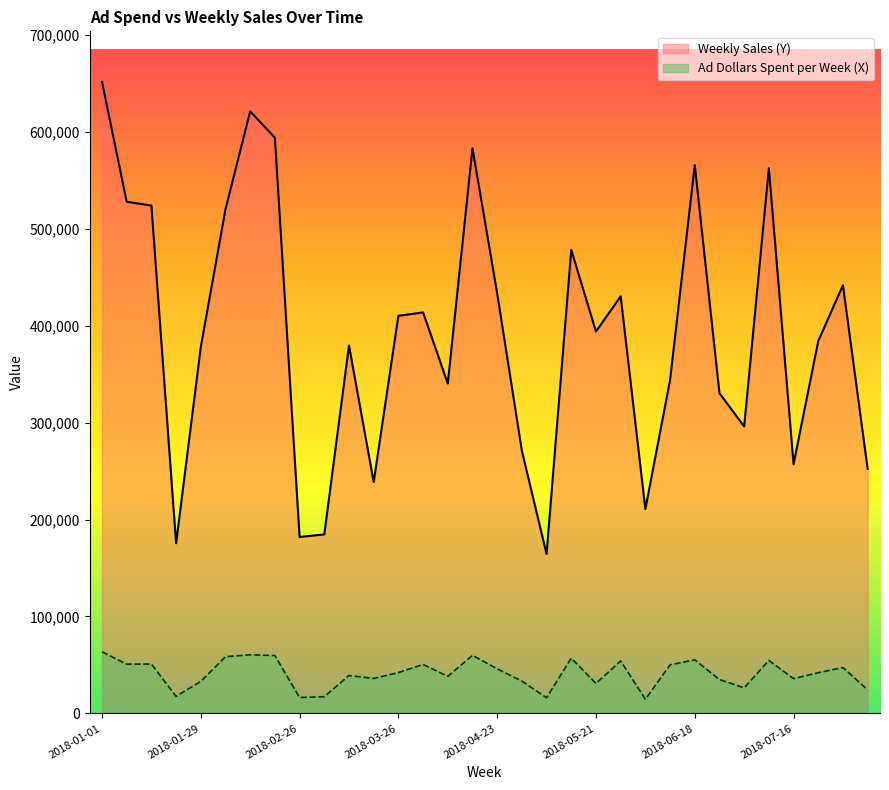

True or false: Weekly Sales (Y) has more than 2 points higher than both neighbors.

True